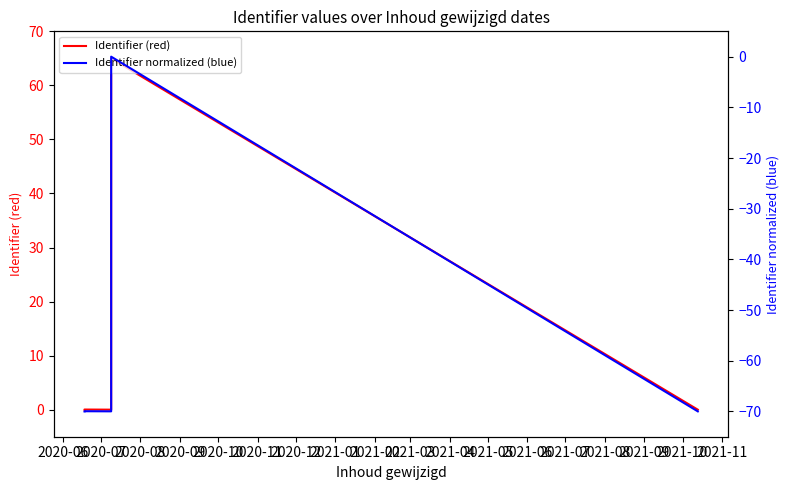

Which category has the lowest value in the Identifier normalized (blue) series?

2020-06